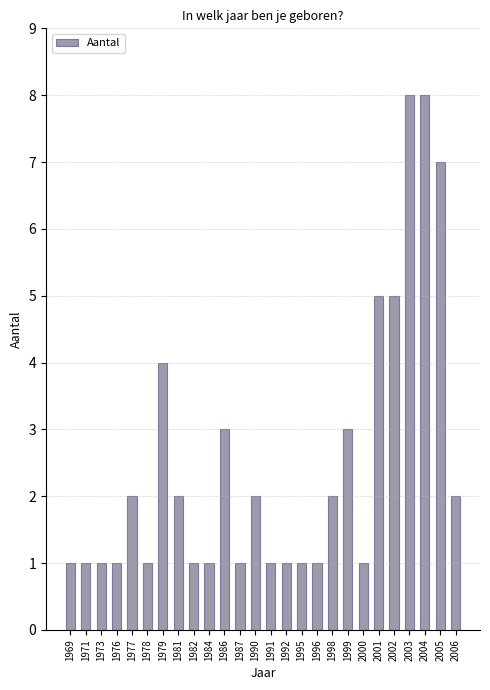

Count the number of data series in this chart.

1